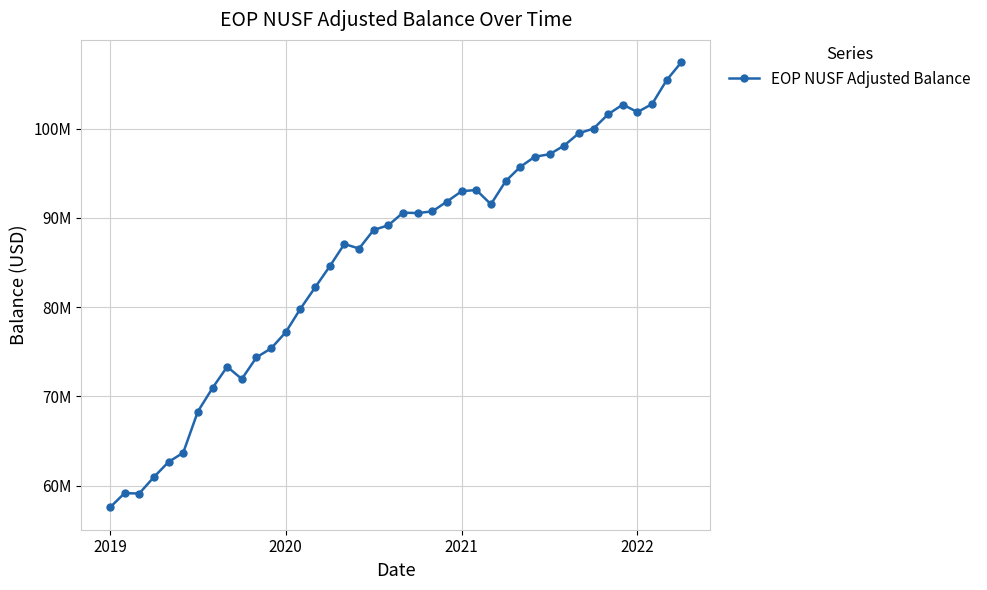

Where is the data nearest to the value 82505884?

14